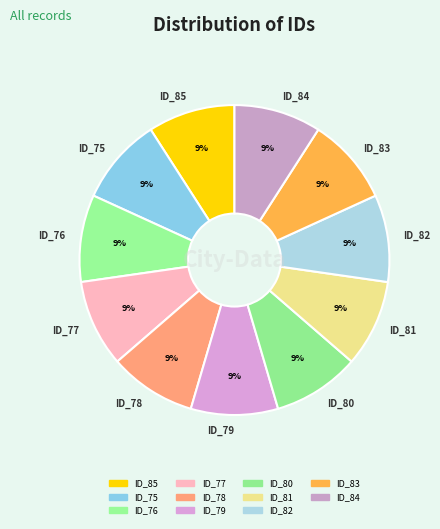

What is the ratio of the value at ID_84 to the value at ID_83?

1.0